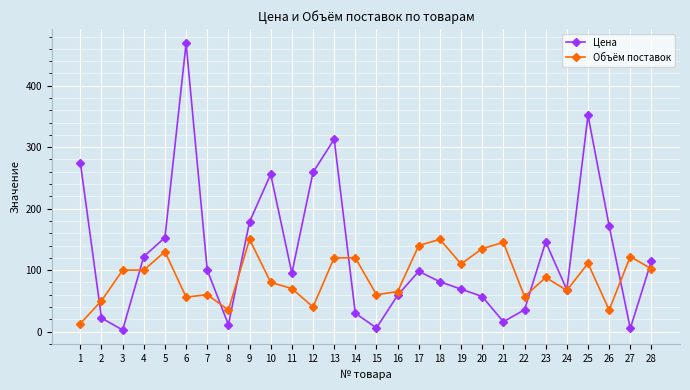

What is the spread (max minus min) of values at 11?

25.0